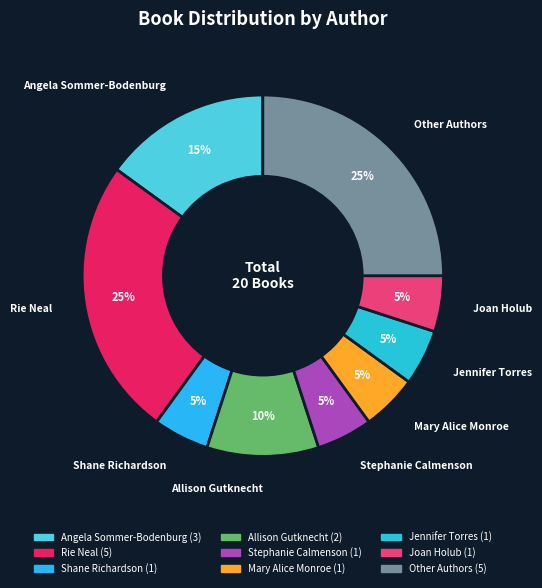

The Jennifer Torres slice represents 5% of the pie. True or false?

True